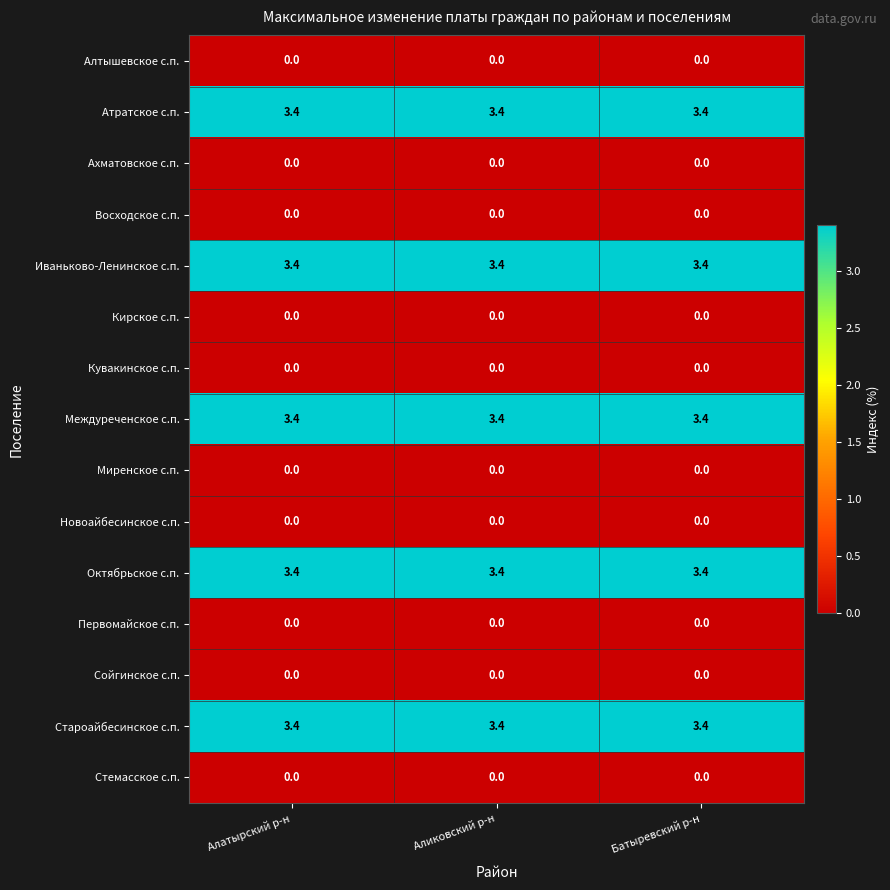

What is the sum of the Октябрьское с.п. values at Алатырский р-н and Батыревский р-н?

6.8